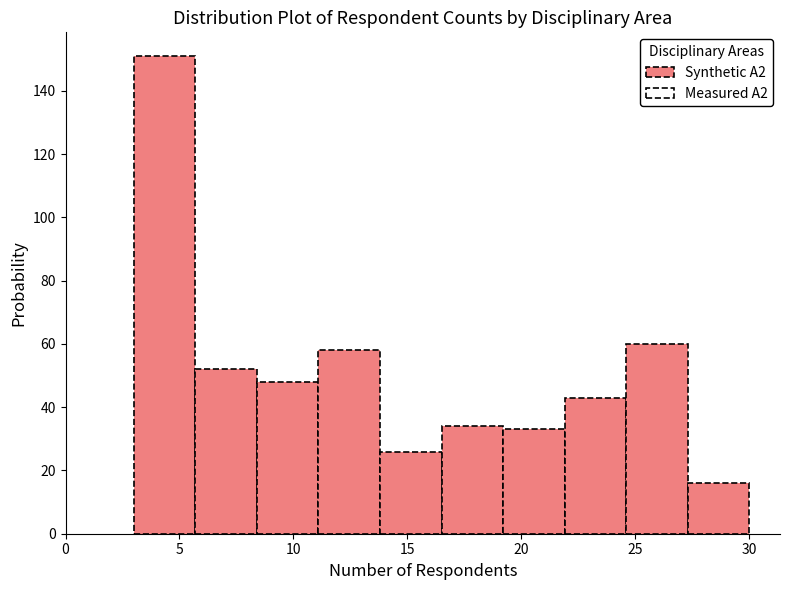

Reading left to right, transcribe this chart: for each bar, give the range it covers on the x-axis and its height. Neither the bar edges nor the heights are printed on the chart, so give them approximately, as read against the axes.

3.0 to 5.7: 152
5.7 to 8.4: 52
8.4 to 11.1: 48
11.1 to 13.8: 58
13.8 to 16.5: 26
16.5 to 19.2: 34
19.2 to 21.9: 34
21.9 to 24.6: 44
24.6 to 27.3: 60
27.3 to 30.0: 16